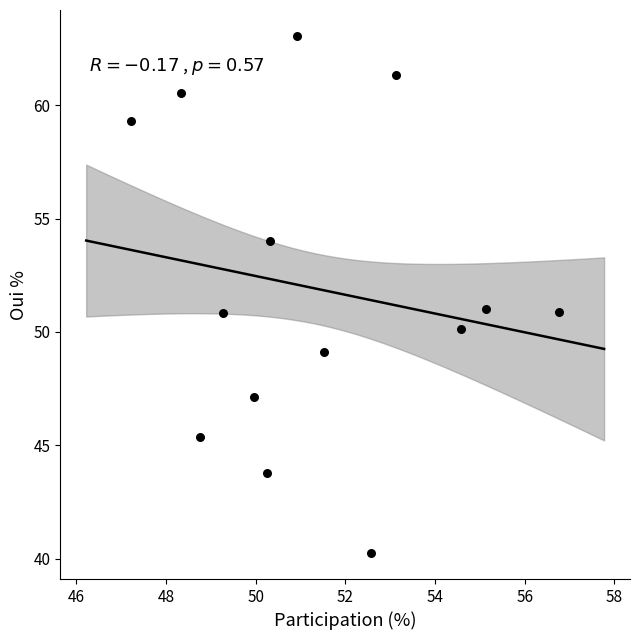

What is the range of X values (max minus min)?

9.6